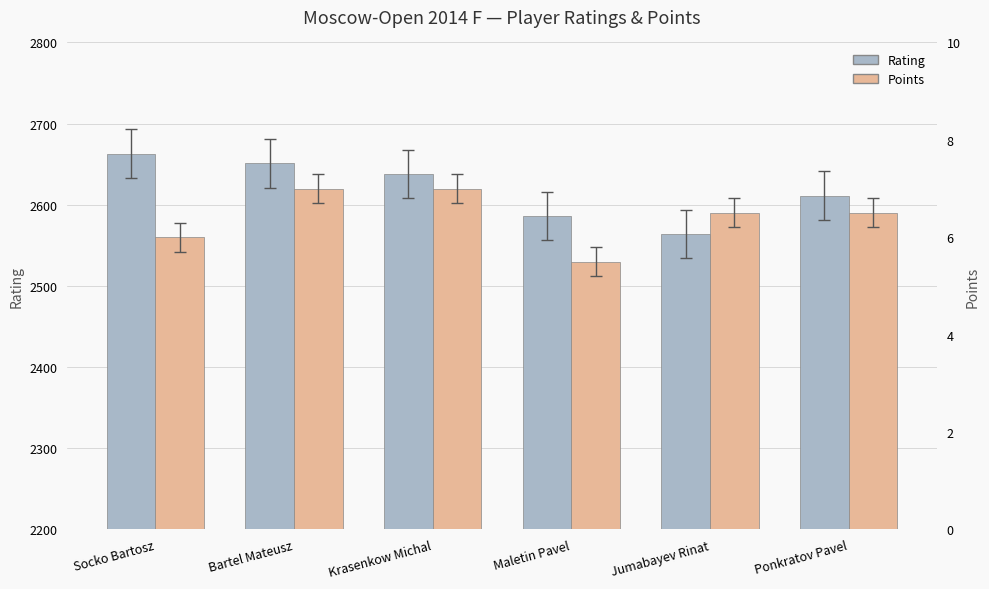

At how many categories does at least one series exceed 1338?

6